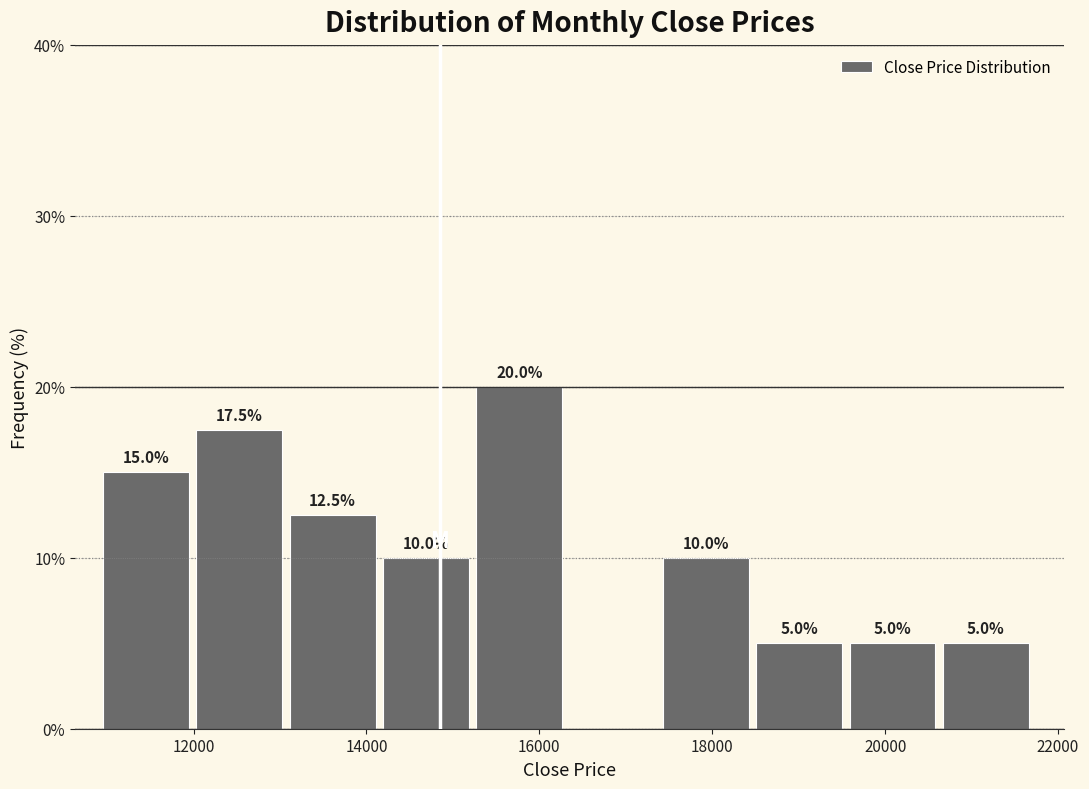

Which range on the x-axis has the tallest bar?

15200 to 16400